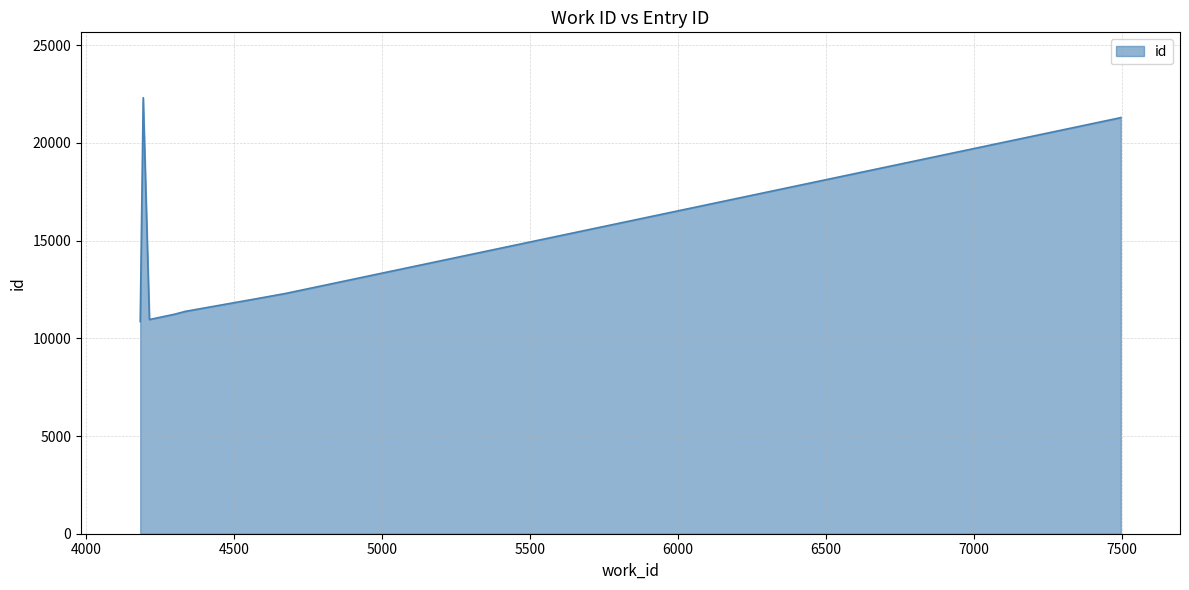

What is the difference between the second highest and second lowest values?

10339